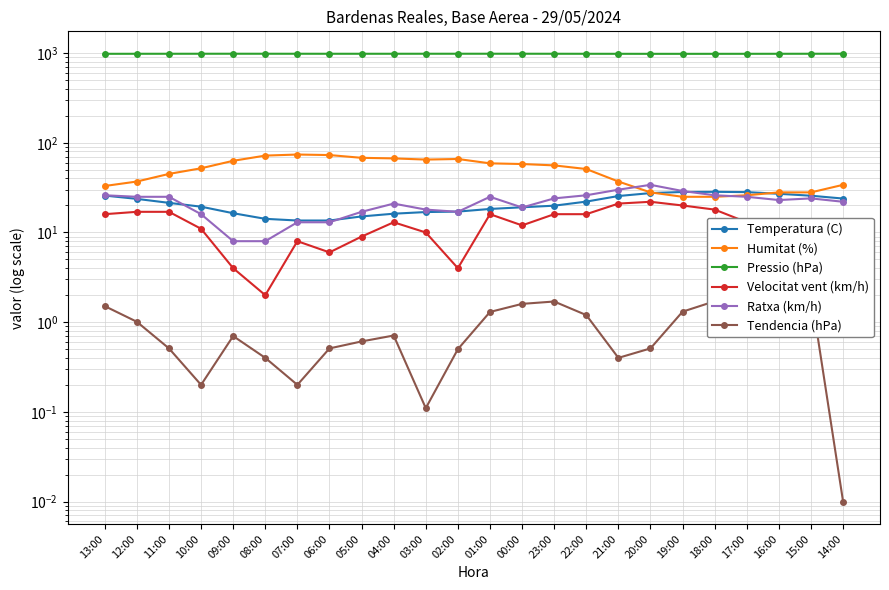

What is the label of the 2nd point from the right?

15:00